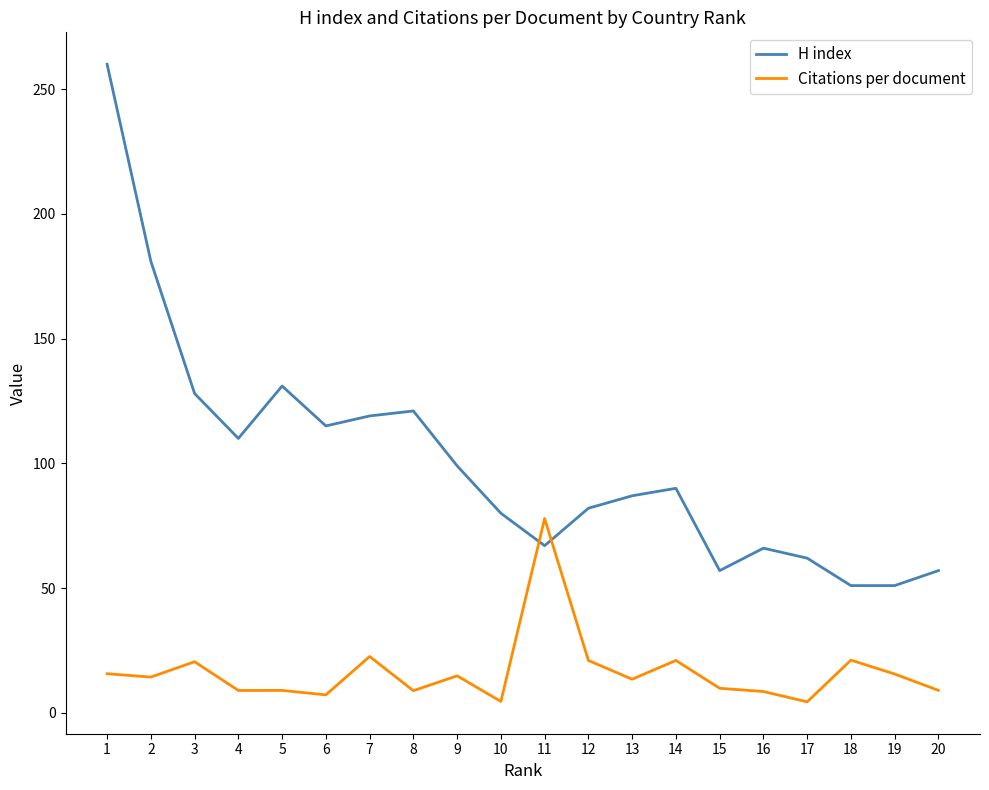

Count the number of categories in the chart.

20